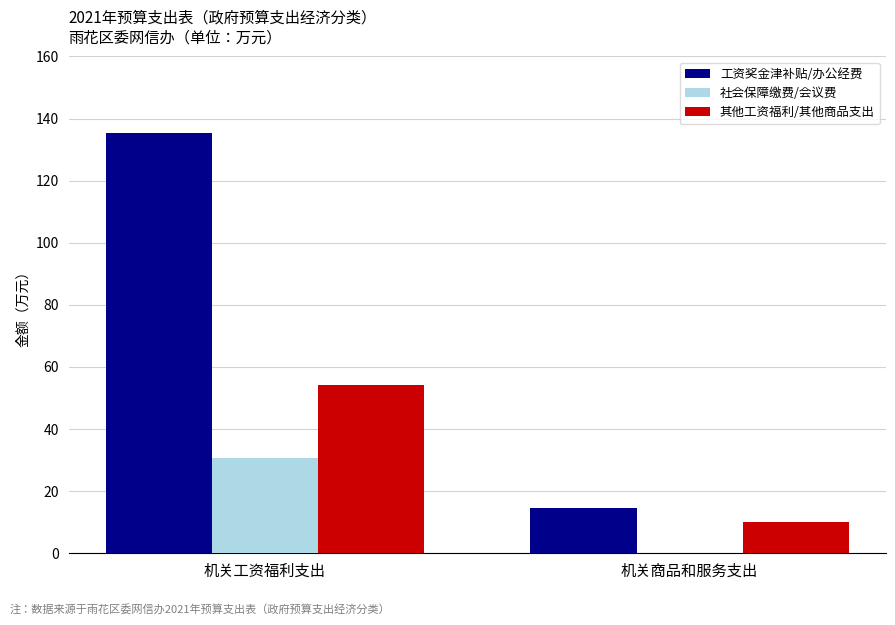

Which label corresponds to the largest value in the chart?

机关工资福利支出